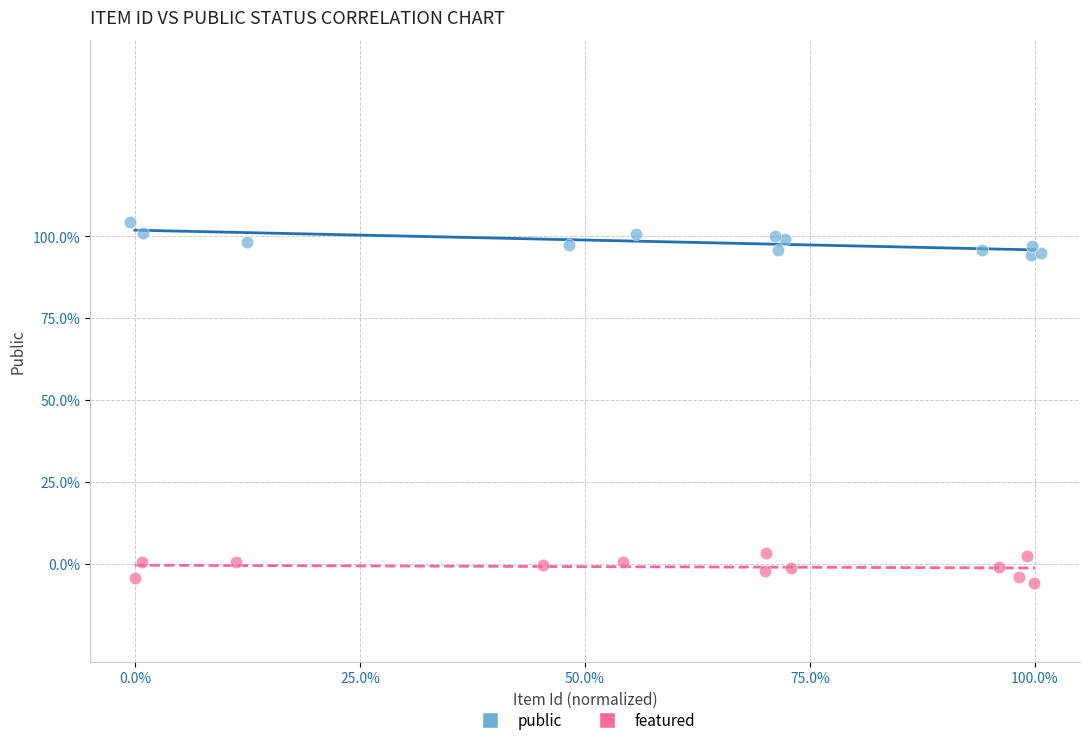

Which series reaches the maximum Y coordinate?

public